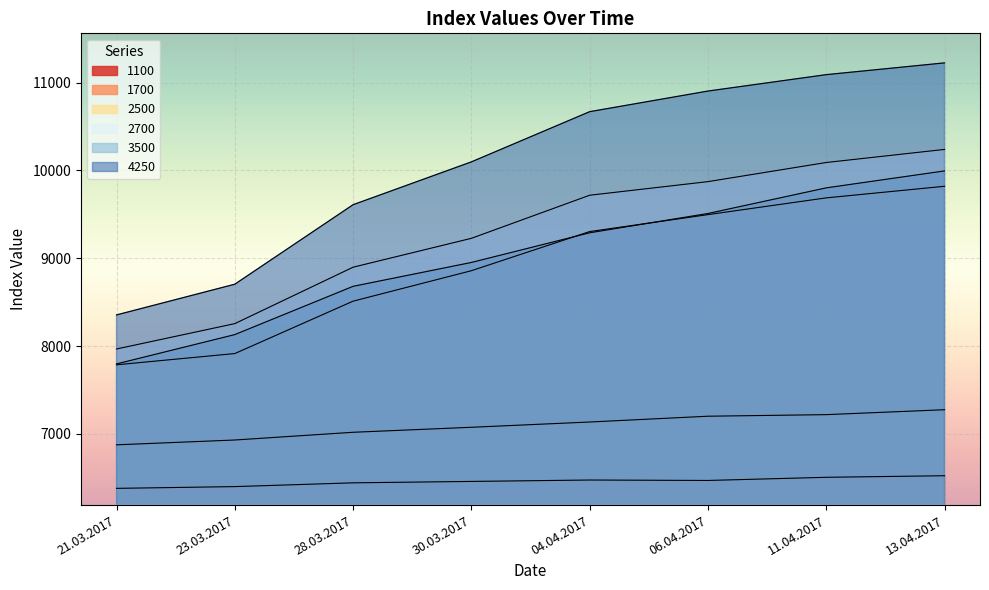

The 4250 series shows 8354 at 21.03.2017. True or false?

True